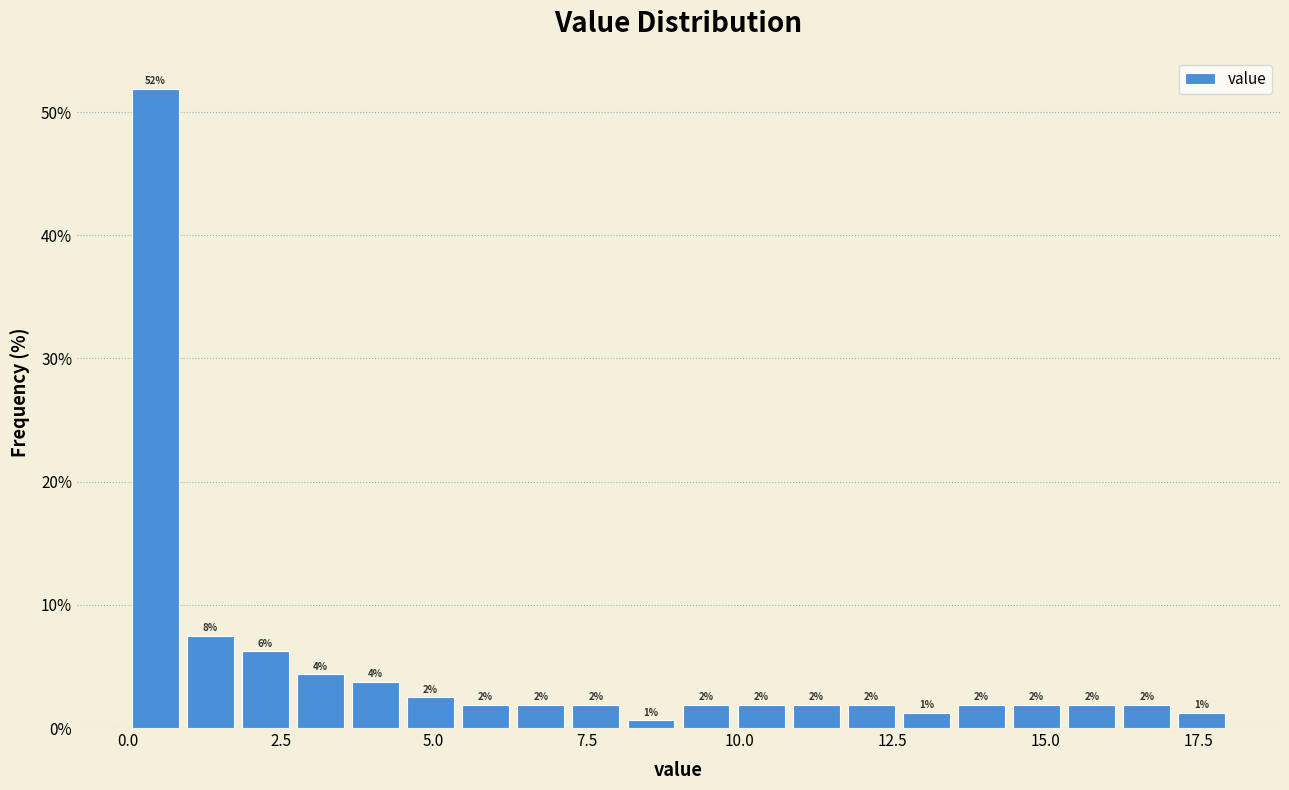

Read against the x-axis, roughly where is the centre of the tallest bar?

0.5